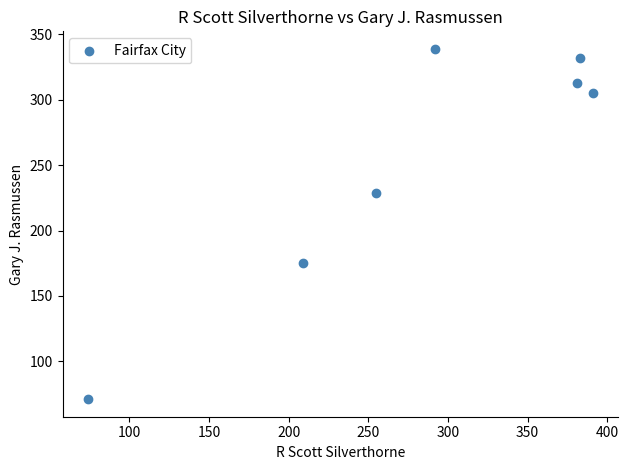

What Y value in the scatter plot is closest to 205?

229